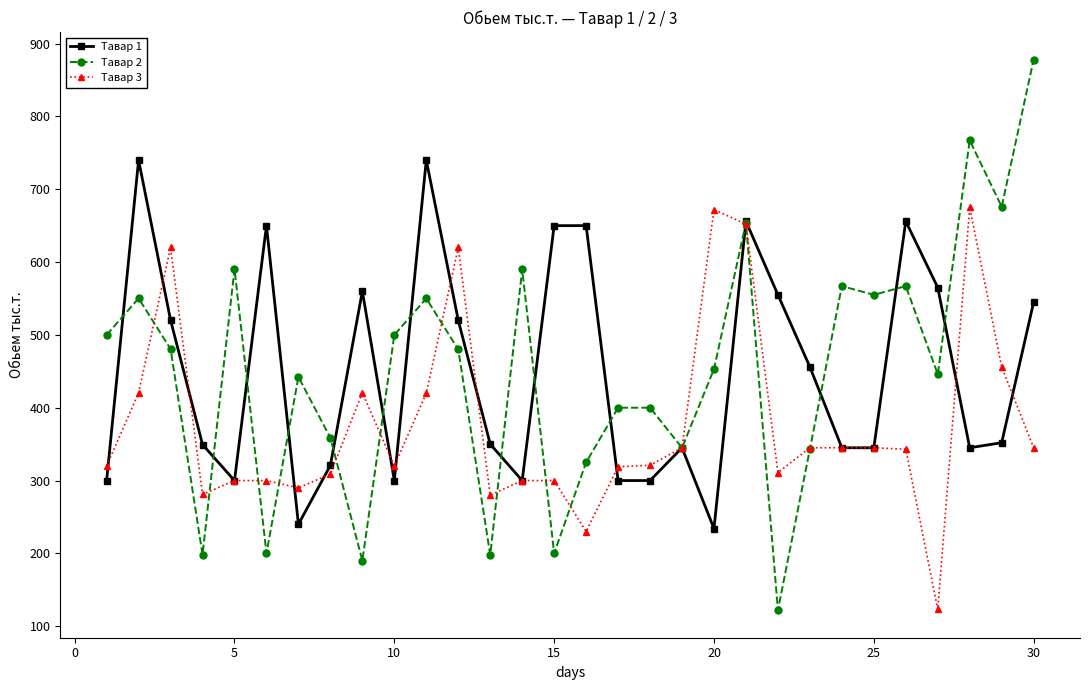

What is the value of the Тавар 3 point at the 29th from the left?

456.0